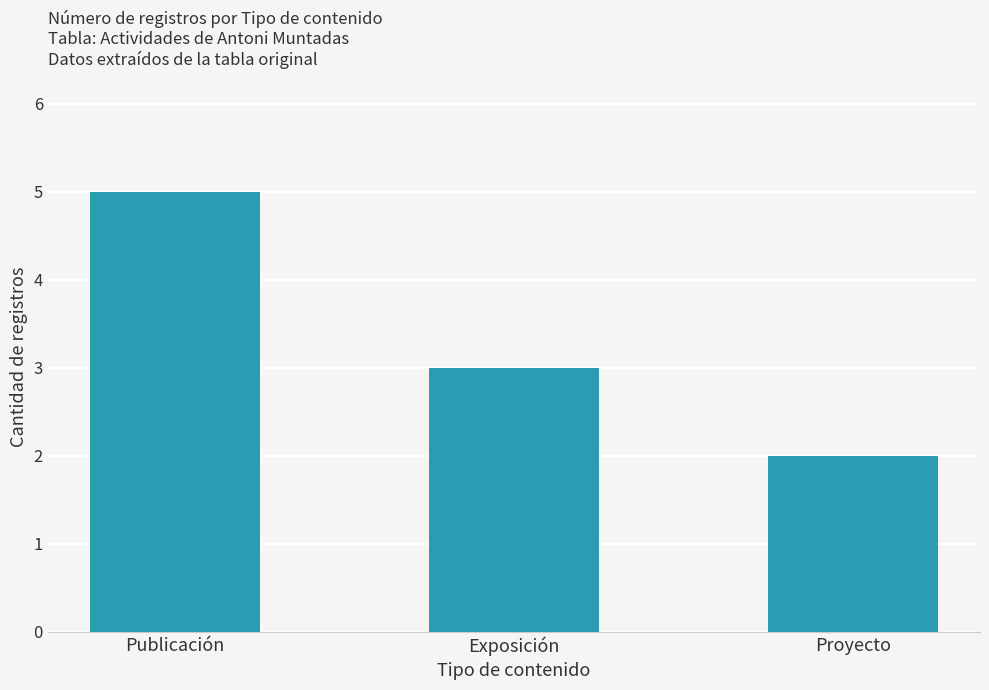

Reading left to right, transcribe all the data shown in this chart.

Publicación=5	Exposición=3	Proyecto=2